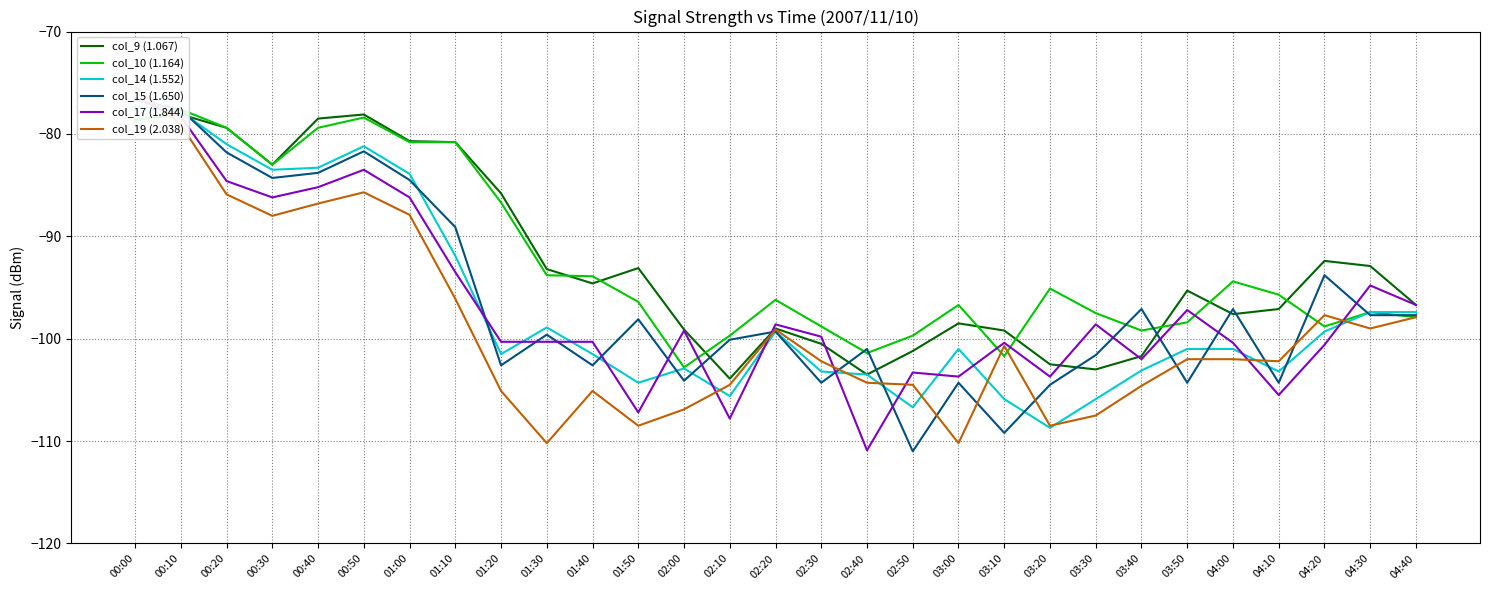

Where is the first local maximum for col_9 (1.067)?

00:10